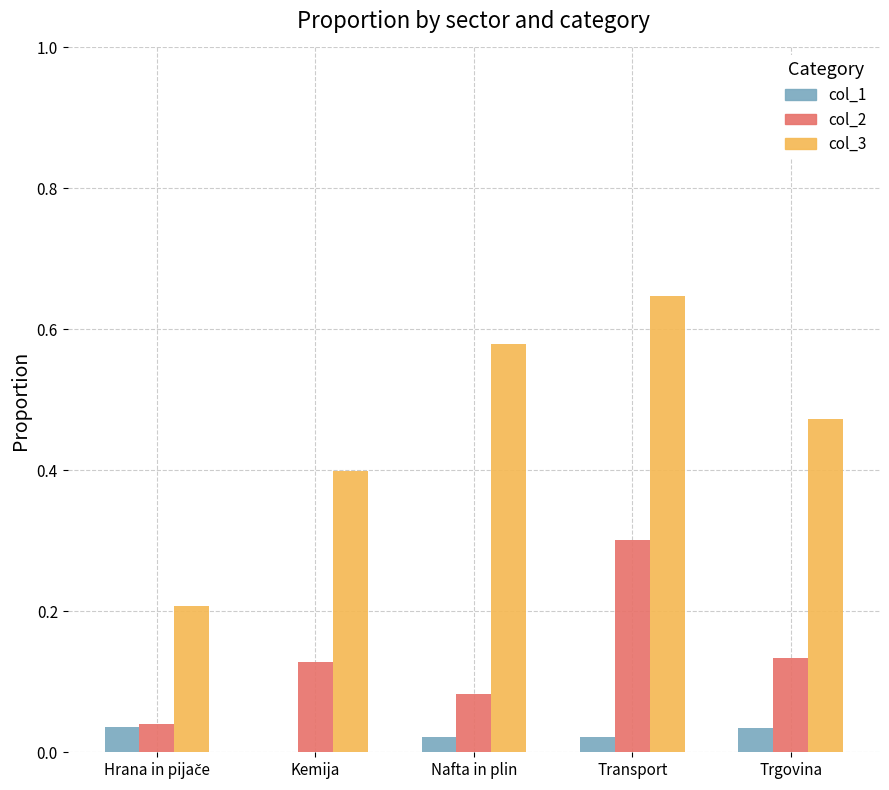

The col_1 series shows 0.0 at Transport. True or false?

True